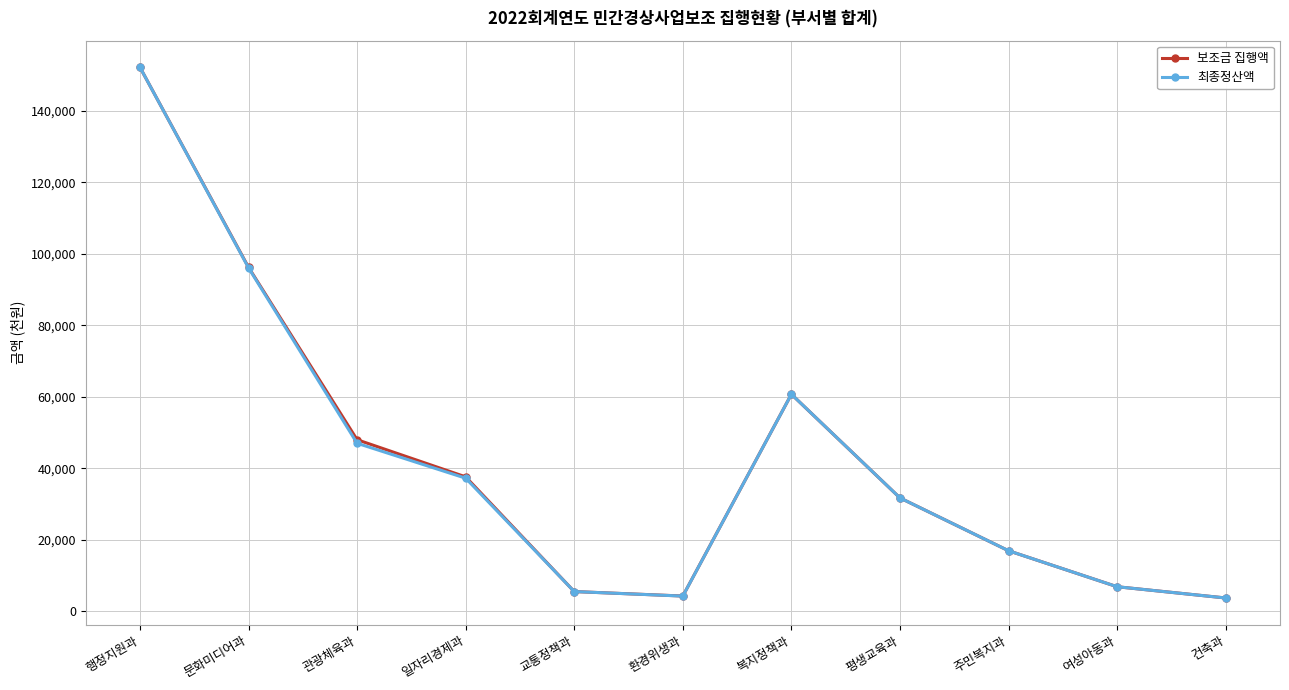

What is the value of the 최종정산액 point at the 11th from the left?

3703